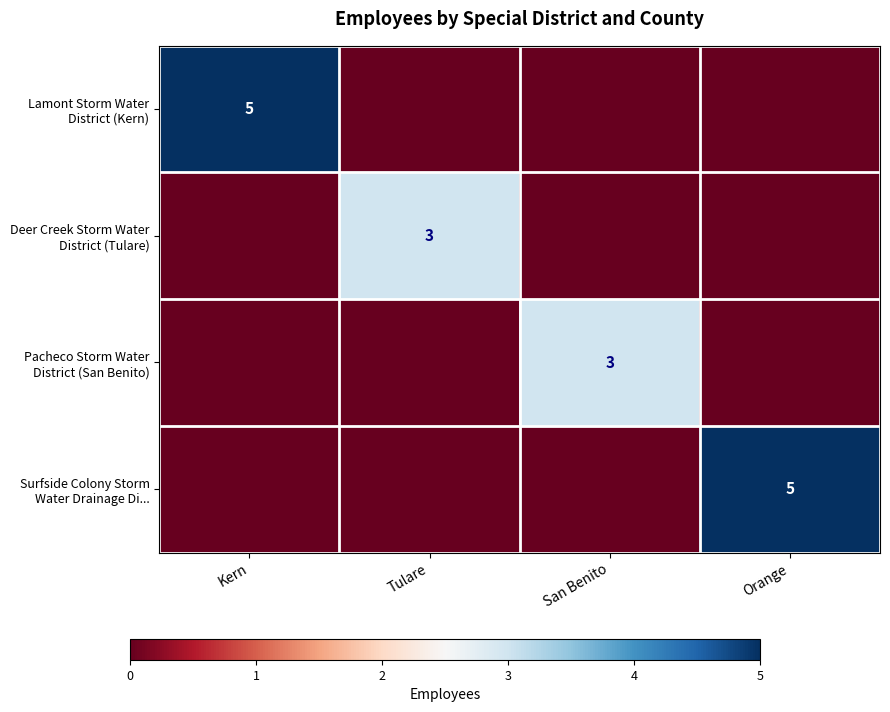

What is the difference between the maximum and minimum values in the Lamont Storm Water District (Kern) series?

5